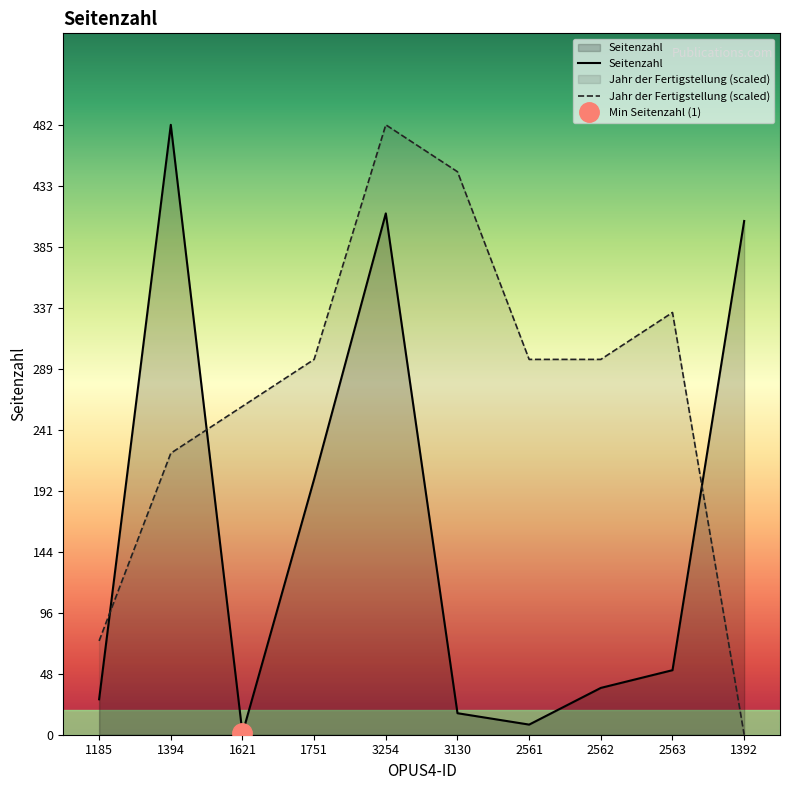

What is the maximum value for Jahr der Fertigstellung?

482.0